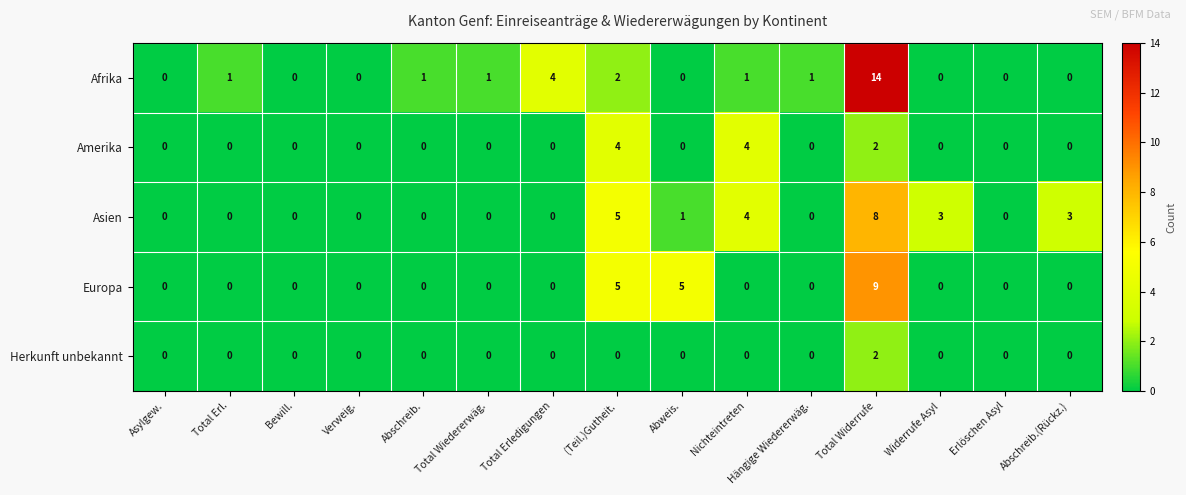

The Herkunft unbekannt series shows 1 at Total Widerrufe. True or false?

False